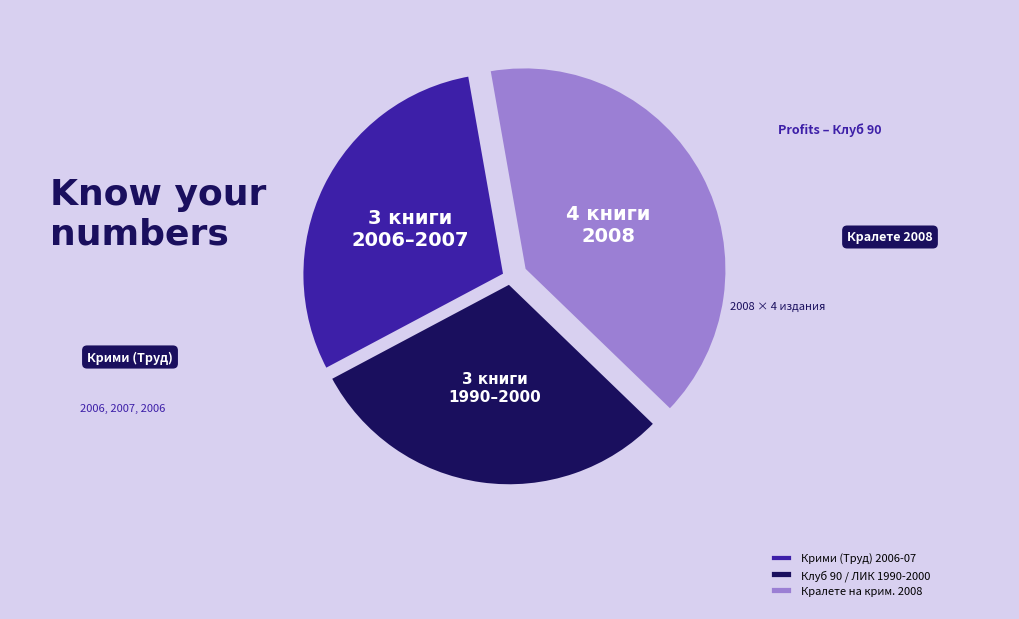

Is the sum of Клуб 90 / ЛИК 1990-2000 and Крими (Труд) 2006-07 greater than half?

Yes